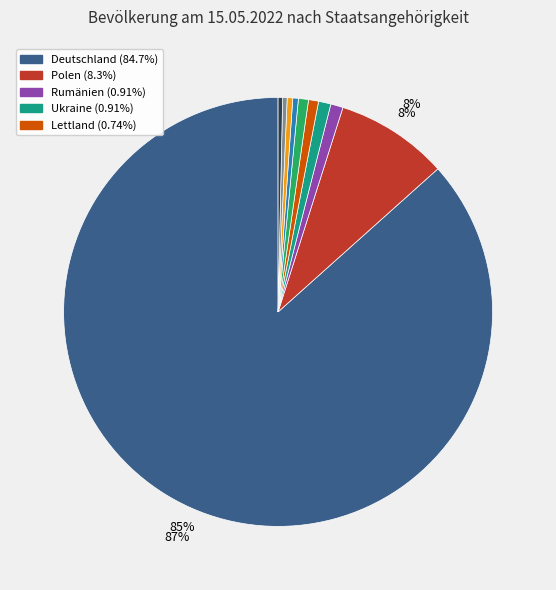

How many slices are in this pie chart?

10